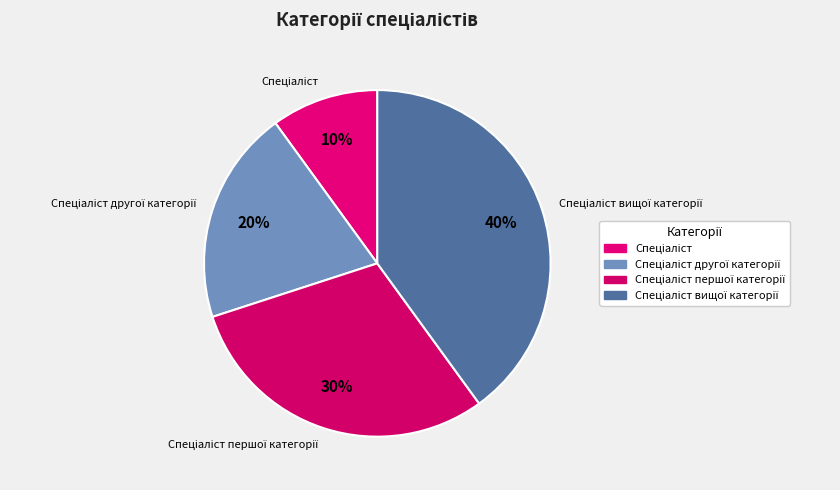

To the nearest percent, what is the average slice percentage?

25%